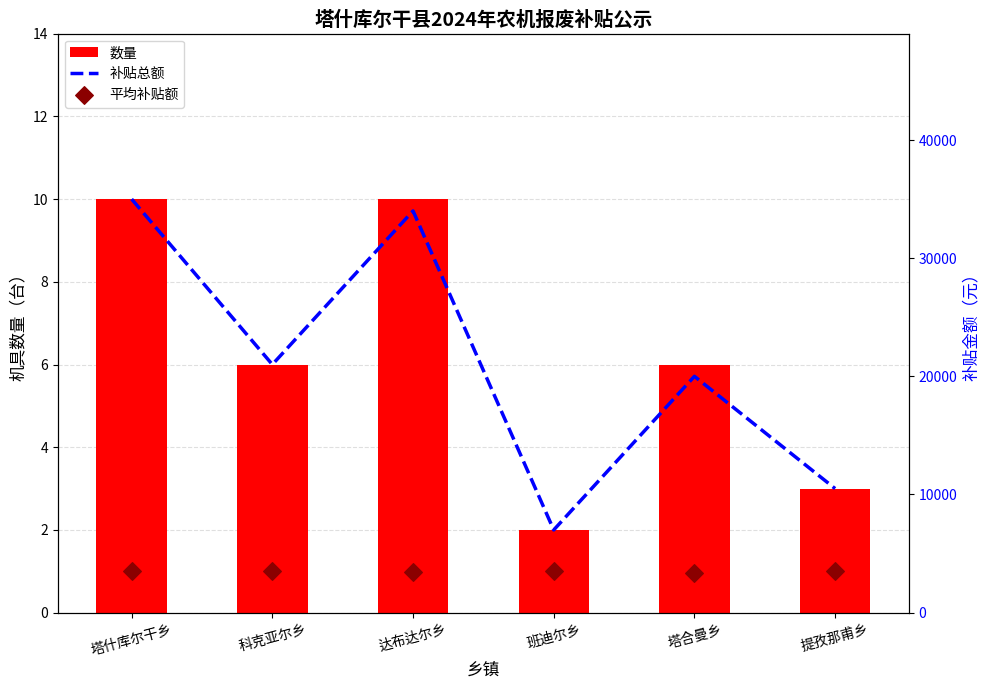

Which series contains the lowest Y value?

数量